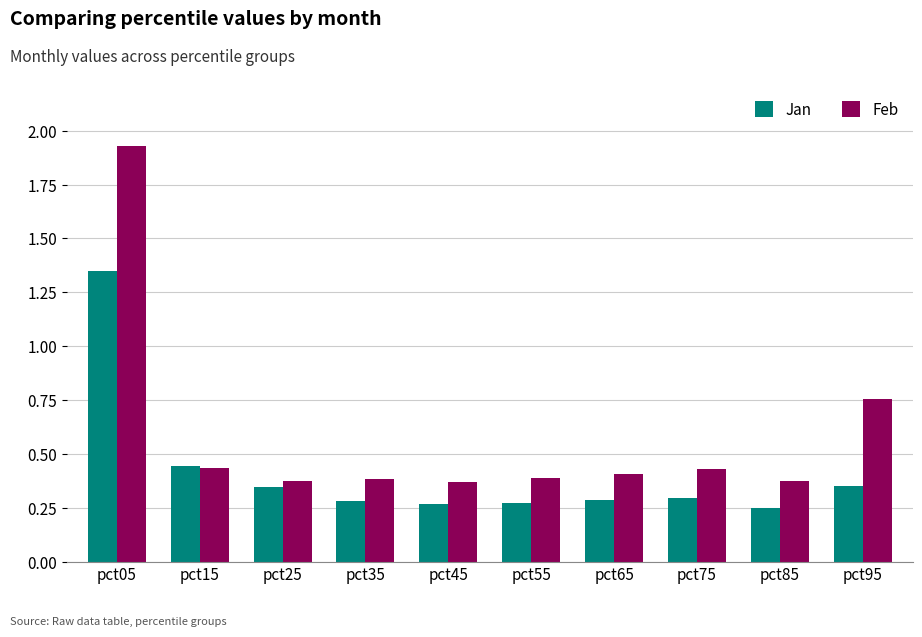

Which series changed the most between pct05 and pct65?

Feb